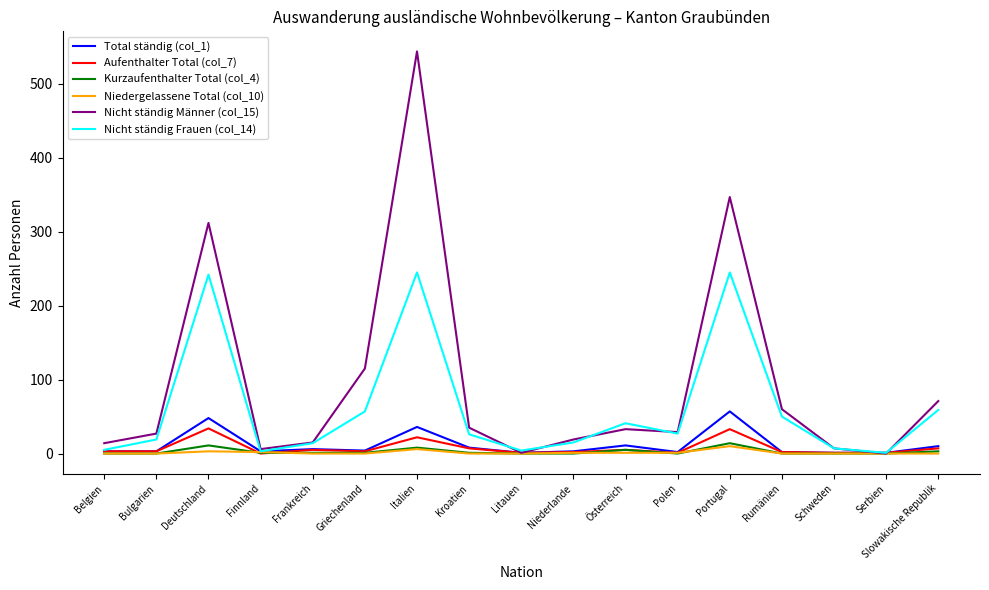

Is this an area chart (filled region under the line)?

No